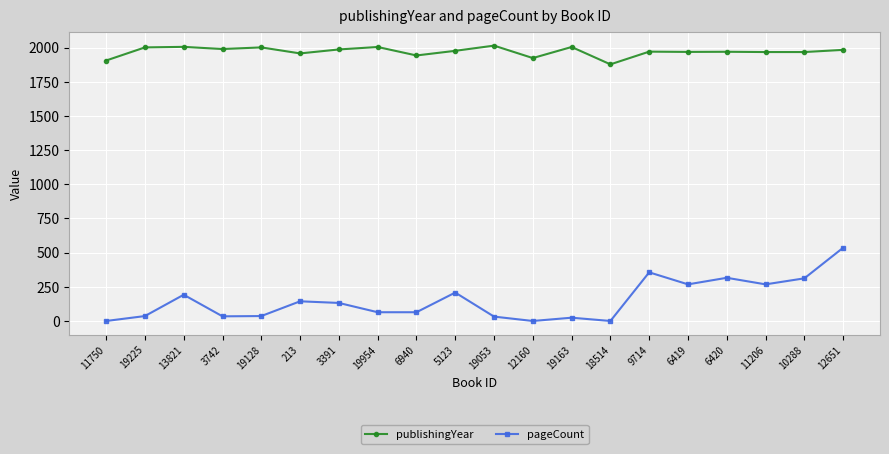

What is the spread (max minus min) of values at 3742?

1956